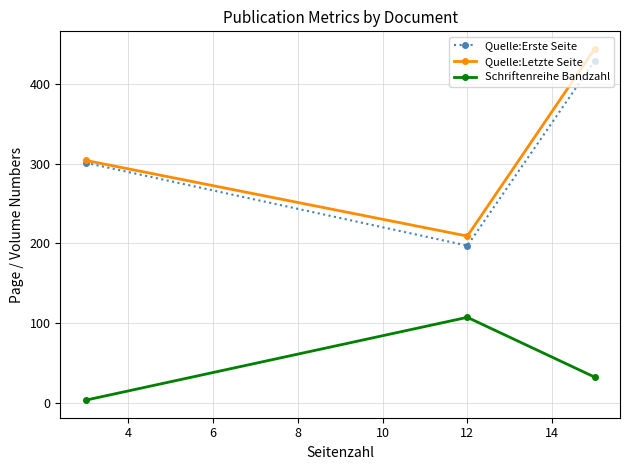

How many data points in Quelle:Letzte Seite are less than 304?

1